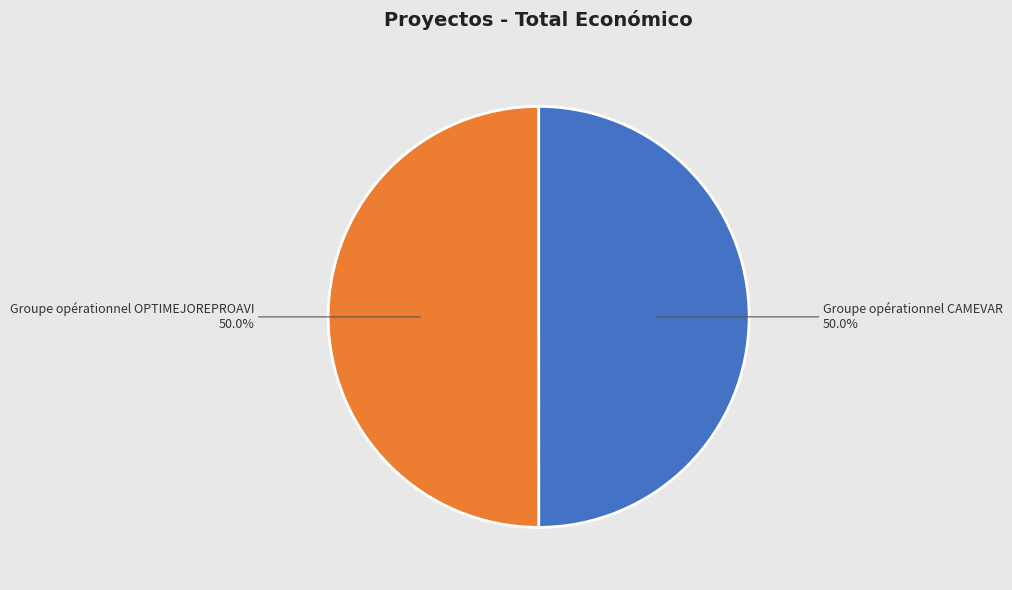

How much of the chart is everything except Groupe opérationnel CAMEVAR?

50.0%